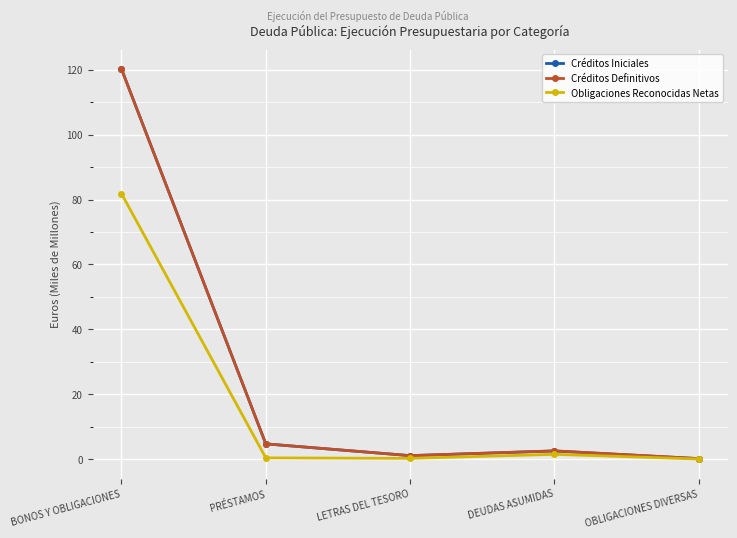

What is the difference between the second highest and minimum values in the Créditos Definitivos series?

4.5